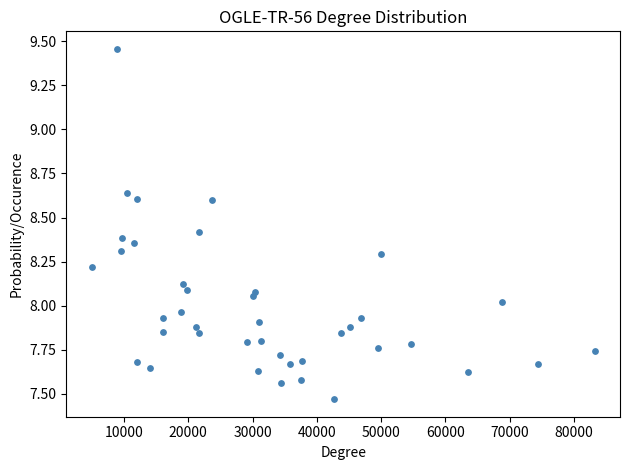

What is the range of X values (max minus min)?

78270.1